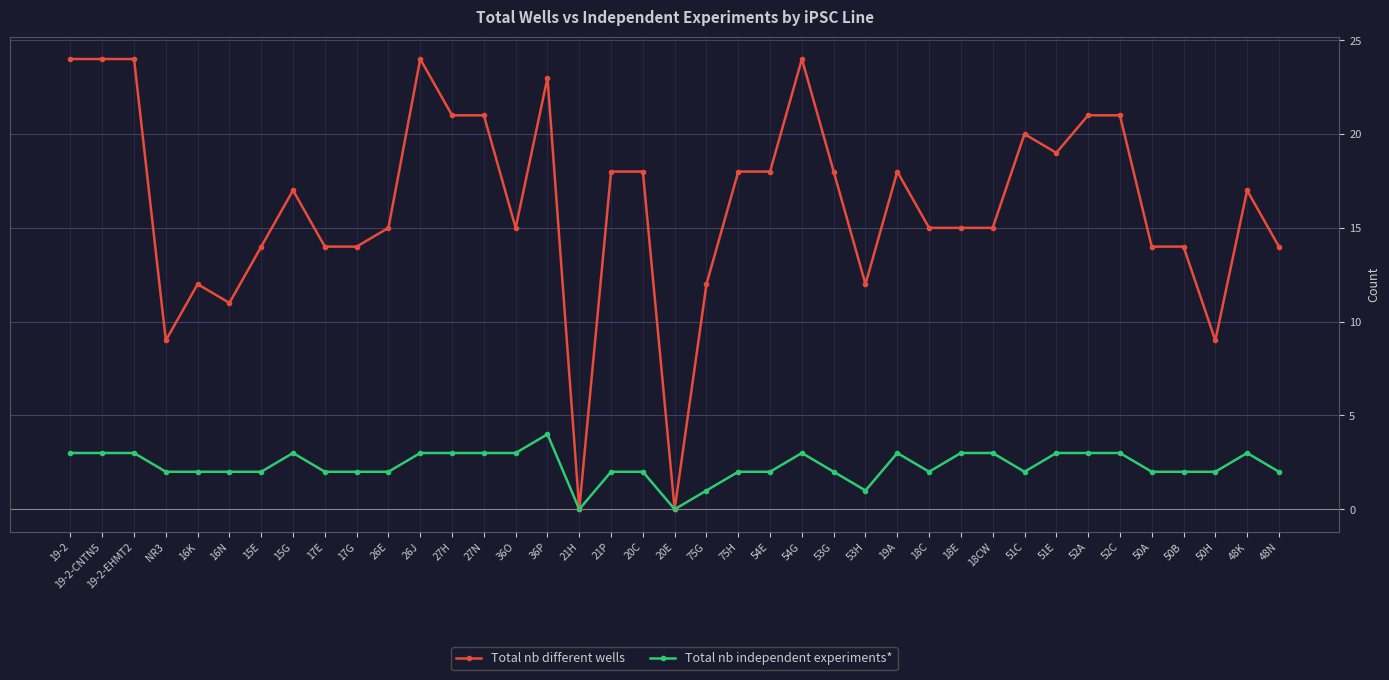

List the series in order of their peak value, highest first.

Total nb different wells, Total nb independent experiments*